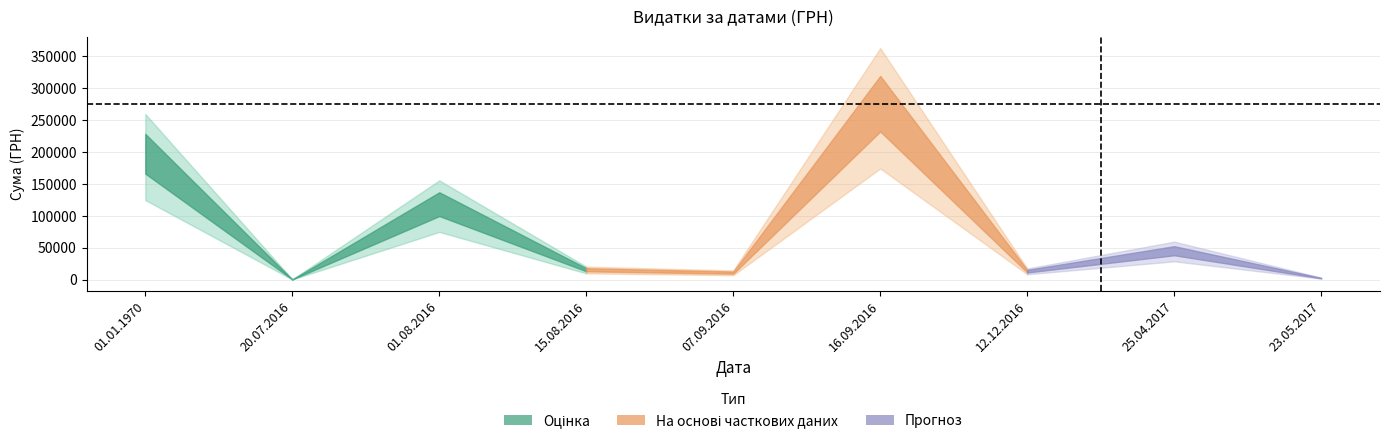

The value at 01.08.2016 is 219402.0. True or false?

False